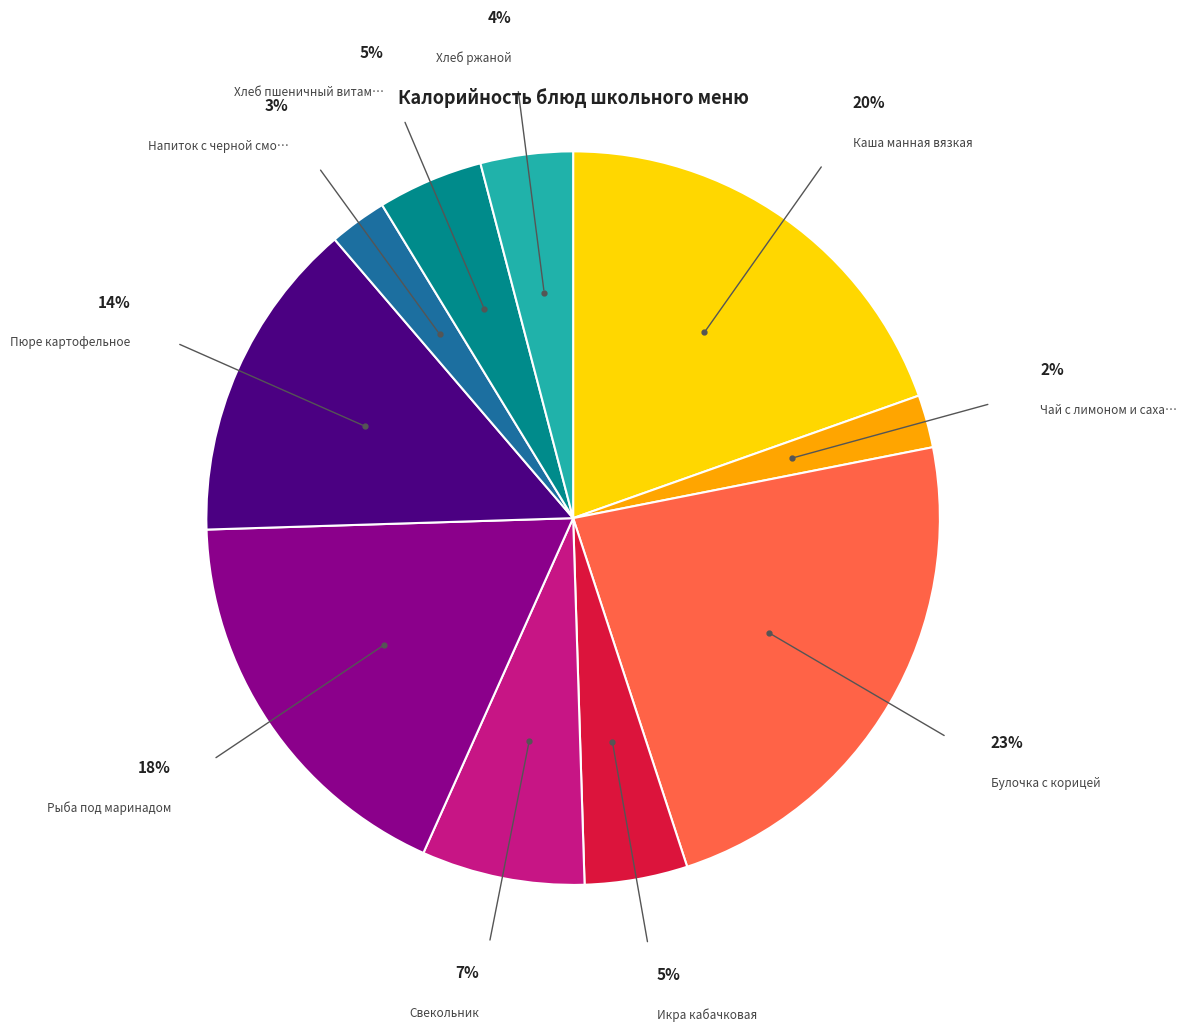

Is there a majority slice in this chart?

No